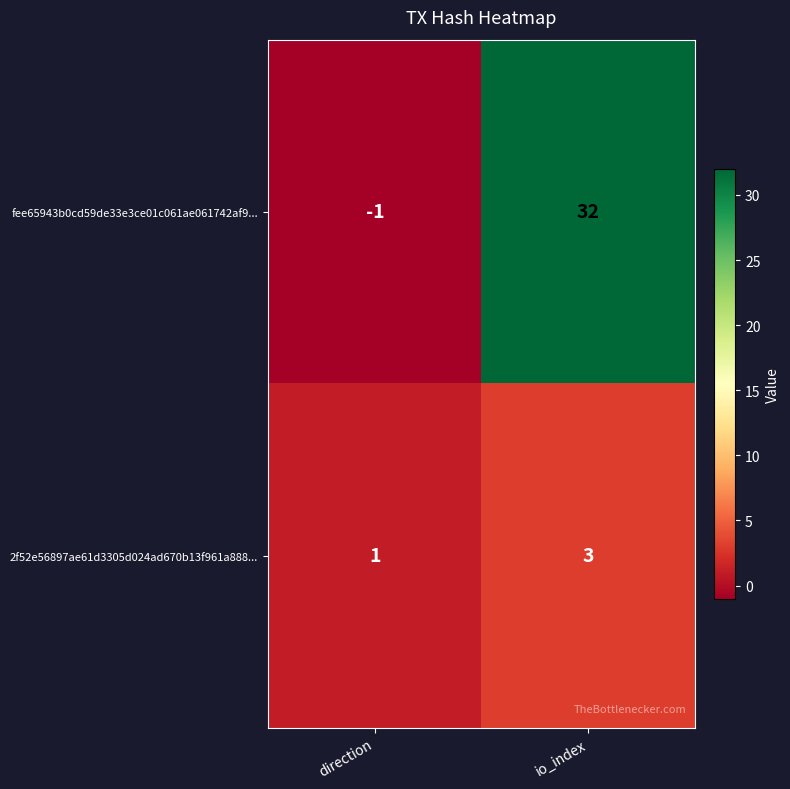

The value of fee65943b0cd59de33e3ce01c061ae061742af9... at io_index is 20. True or false?

False